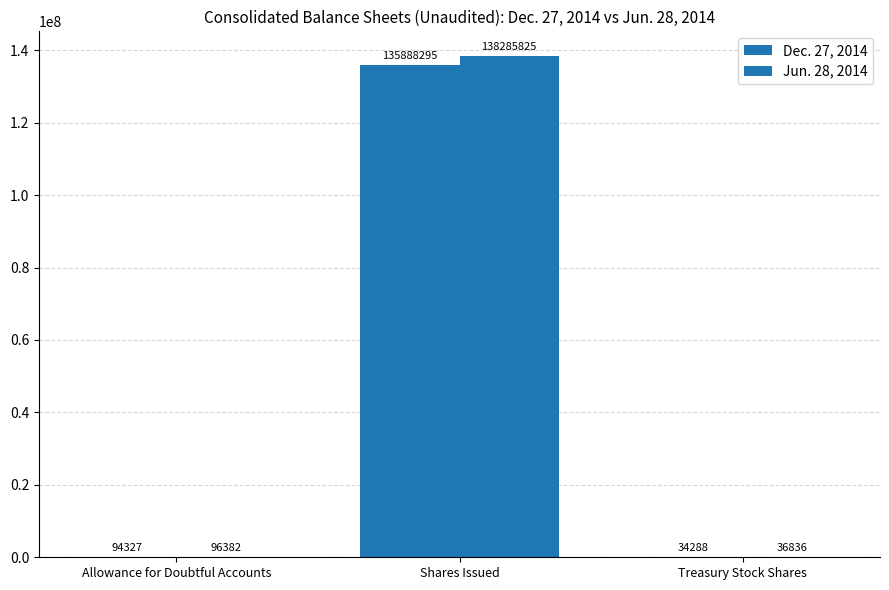

At how many categories does at least one series exceed 92889745?

1